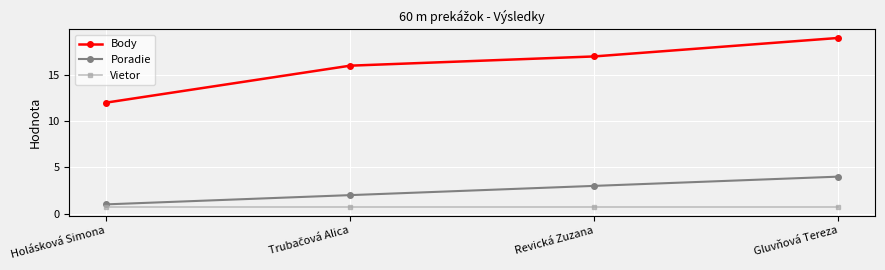

Is this an area chart (filled region under the line)?

No